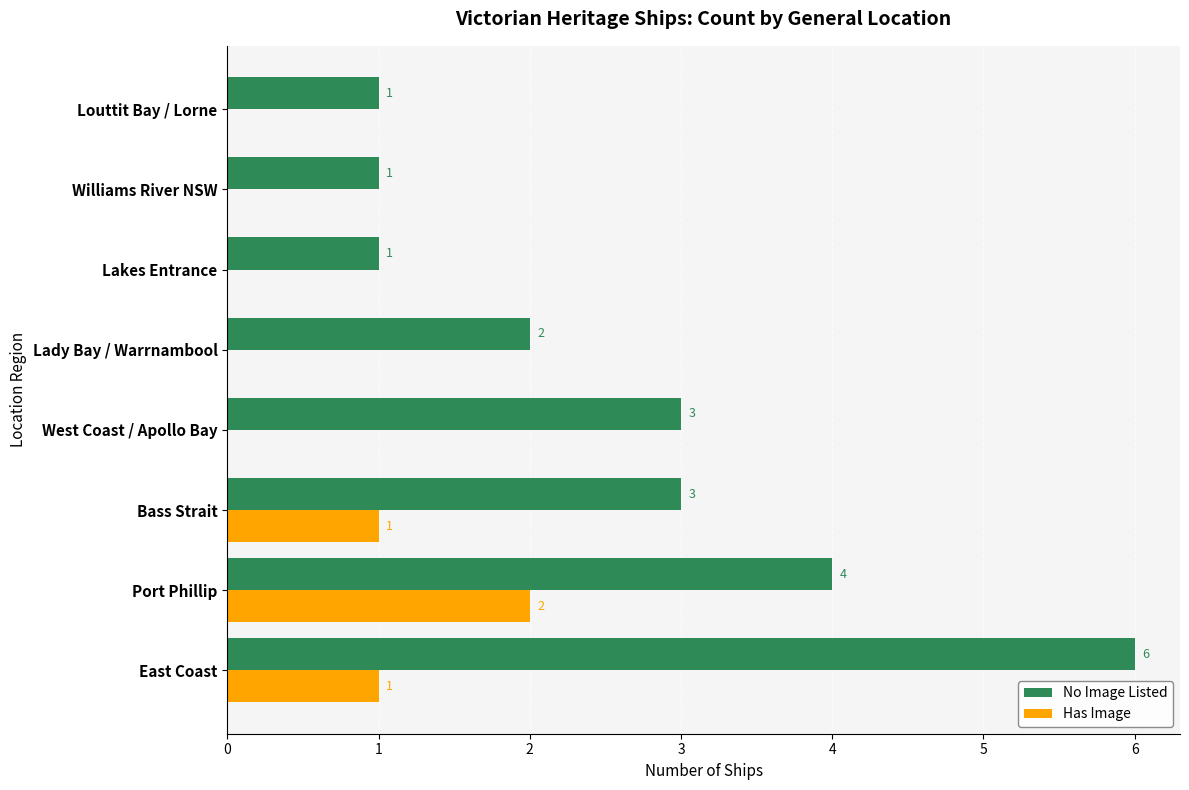

Is the value of No Image Listed at Williams River NSW greater than the value of Has Image at Port Phillip?

No